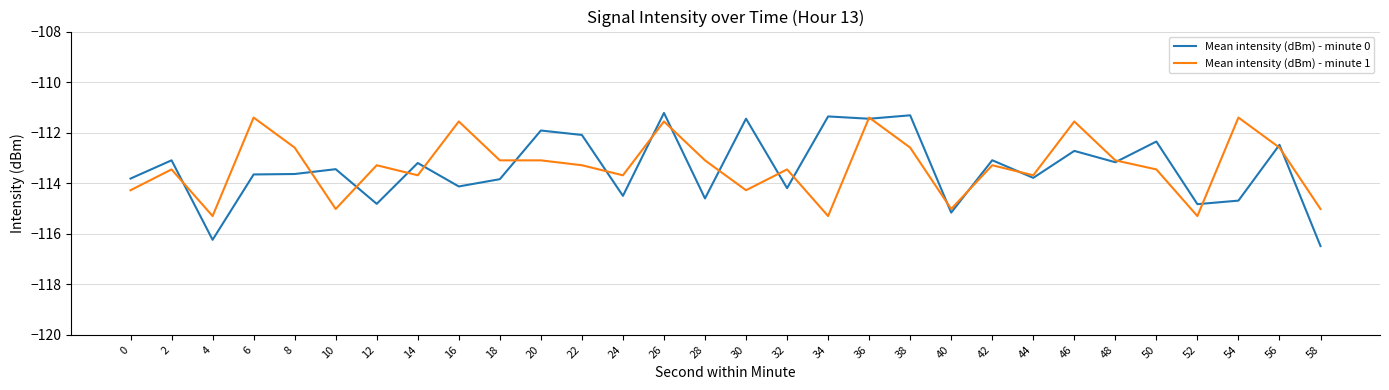

Does the chart have visible grid lines?

Yes